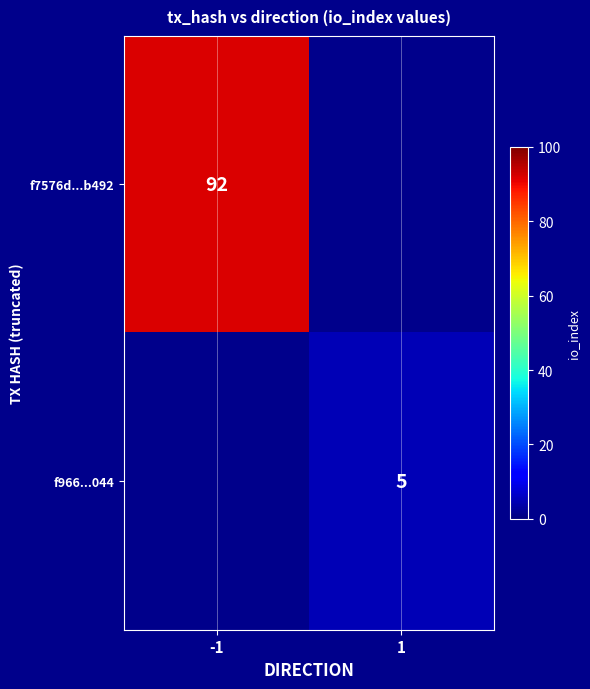

The f7576d...b492 series shows 92 at -1. True or false?

True